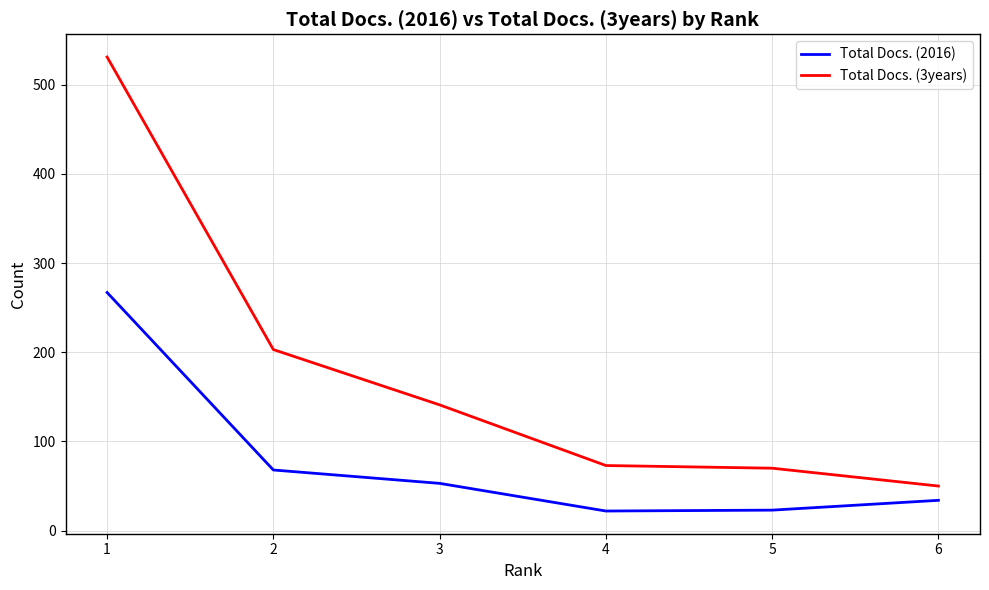

At how many categories does at least one series exceed 355?

1